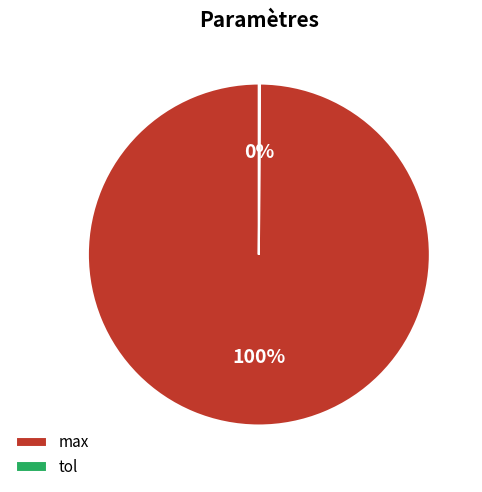

To the nearest percent, what is the average slice percentage?

50%